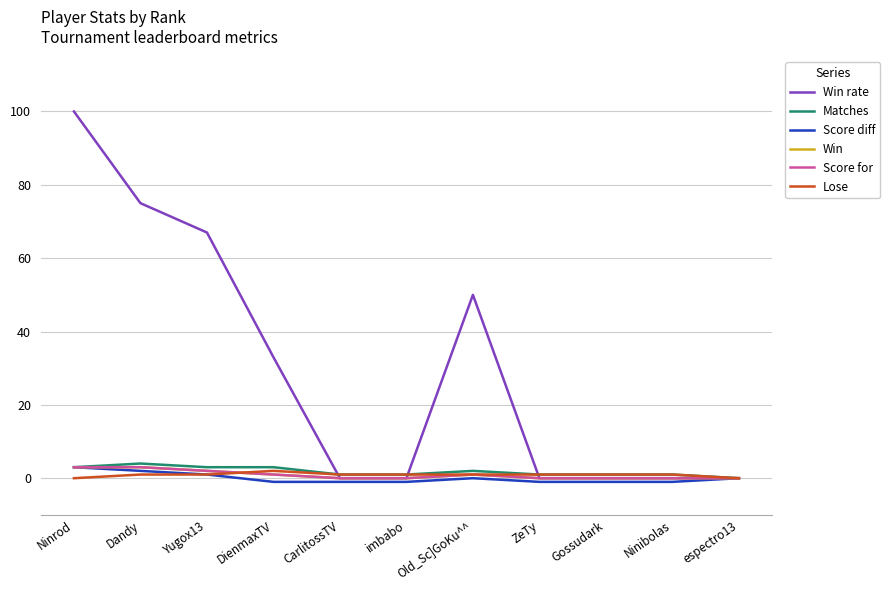

True or false: Score for and Win rate intersect in this chart.

False